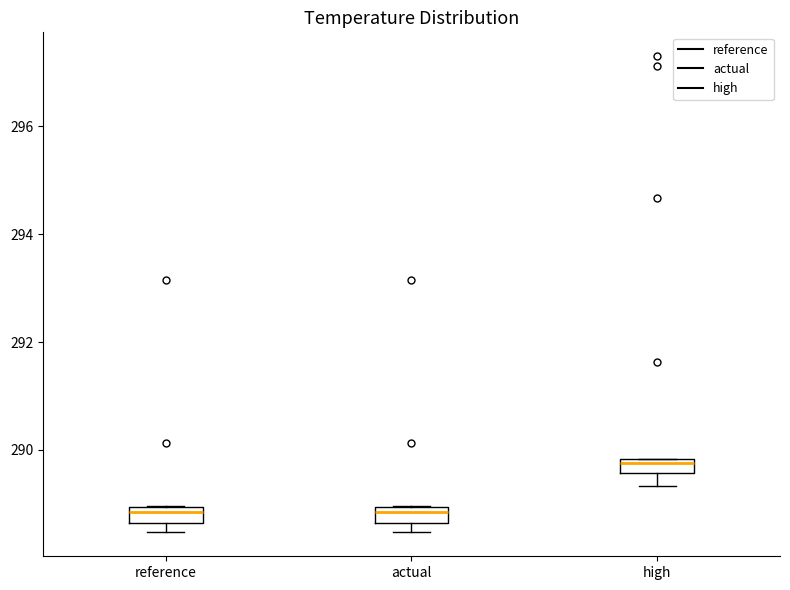

Where is the upper edge of the box for high on the y-axis? The values are not printed on the chart, so give them approximately, as read against the axis.

289.8